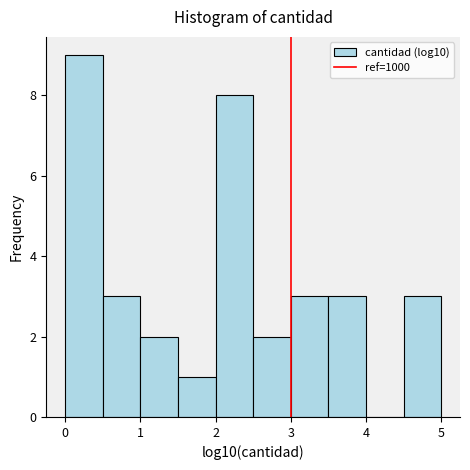

Which range on the x-axis has the tallest bar?

0.0 to 0.5